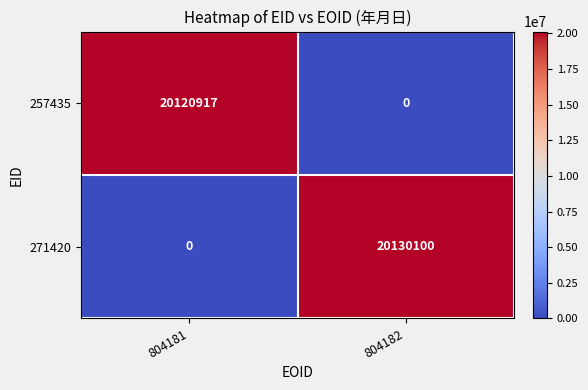

Is it true that 271420 equals 6096023 at 804181?

False